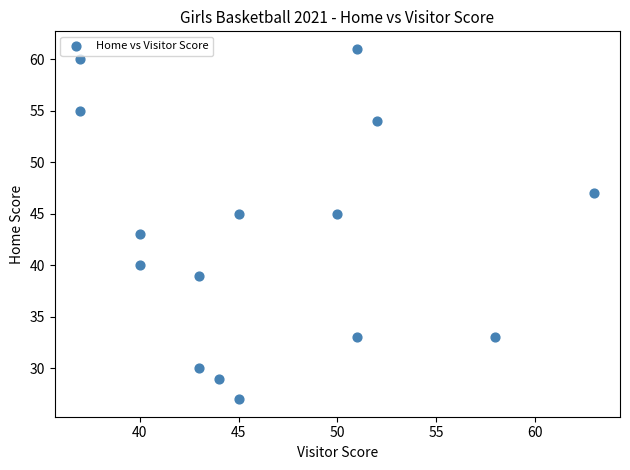

What is the range of Y values (max minus min)?

34